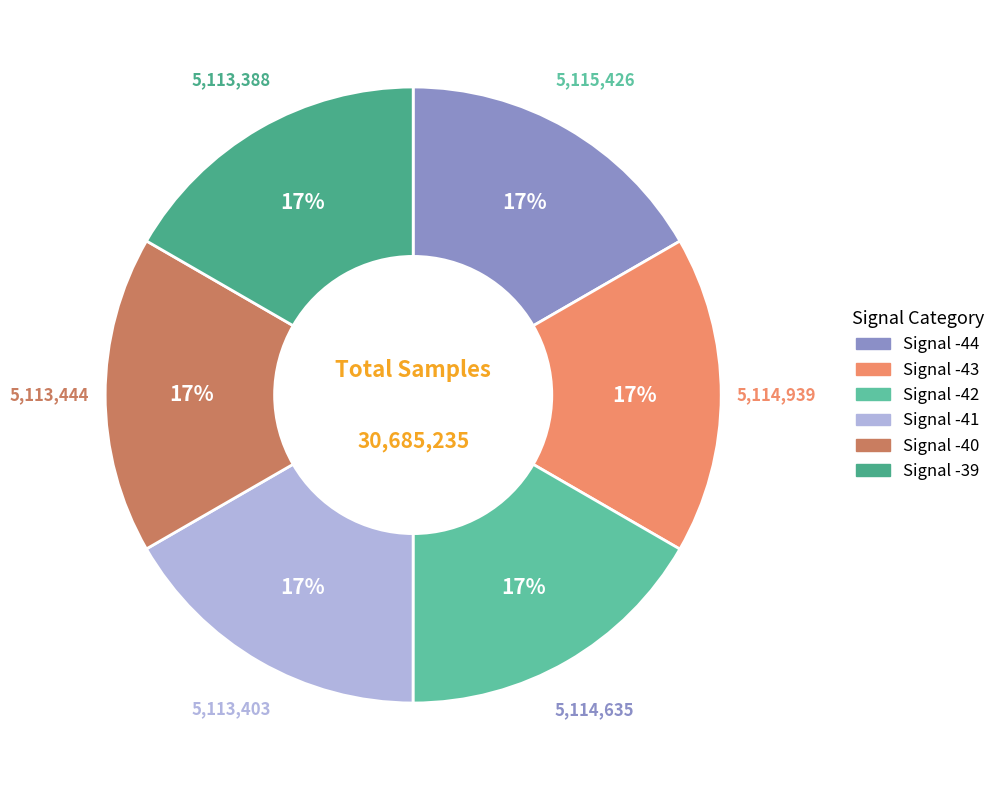

How many segments does this pie chart have?

6